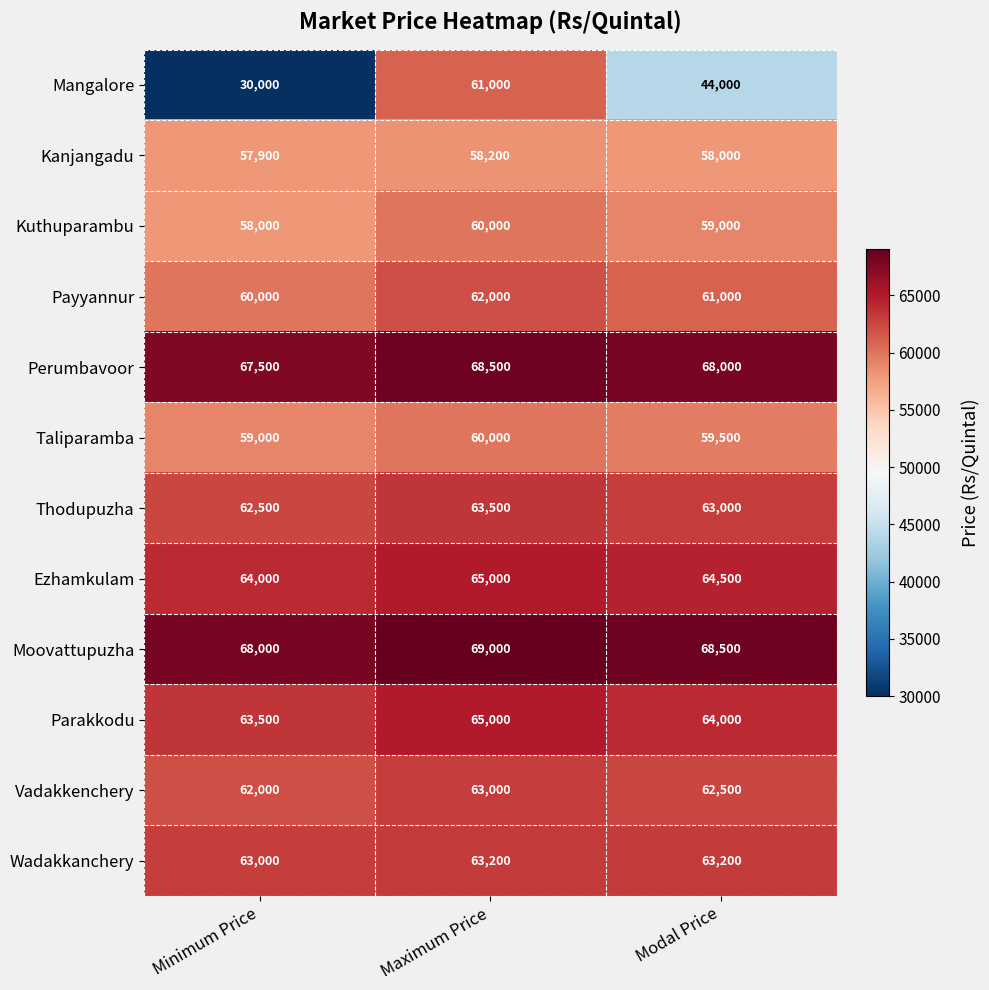

True or false: Perumbavoor has a value of 67500 at Minimum Price.

True